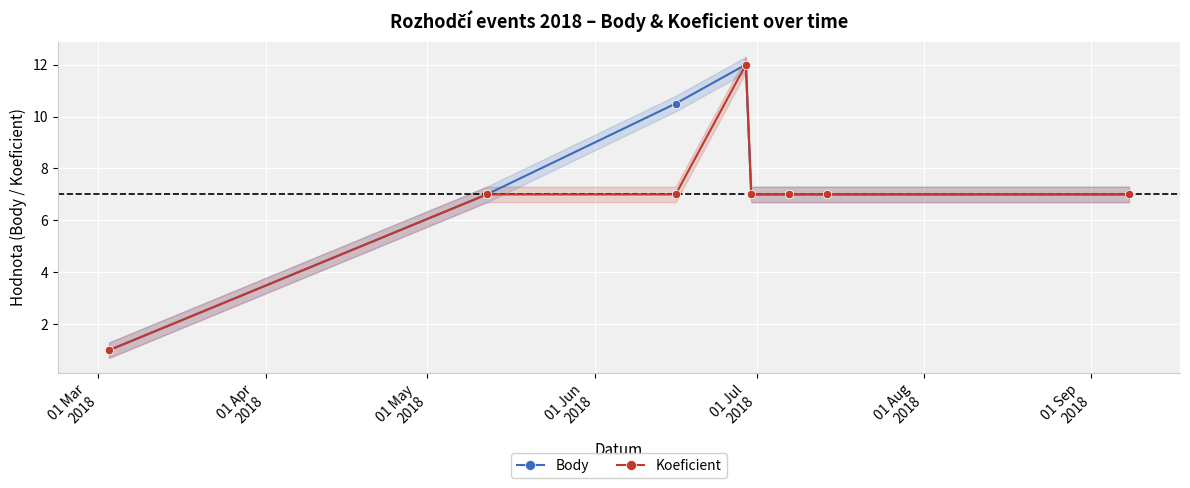

True or false: Koeficient has more than 0 points higher than both neighbors.

True